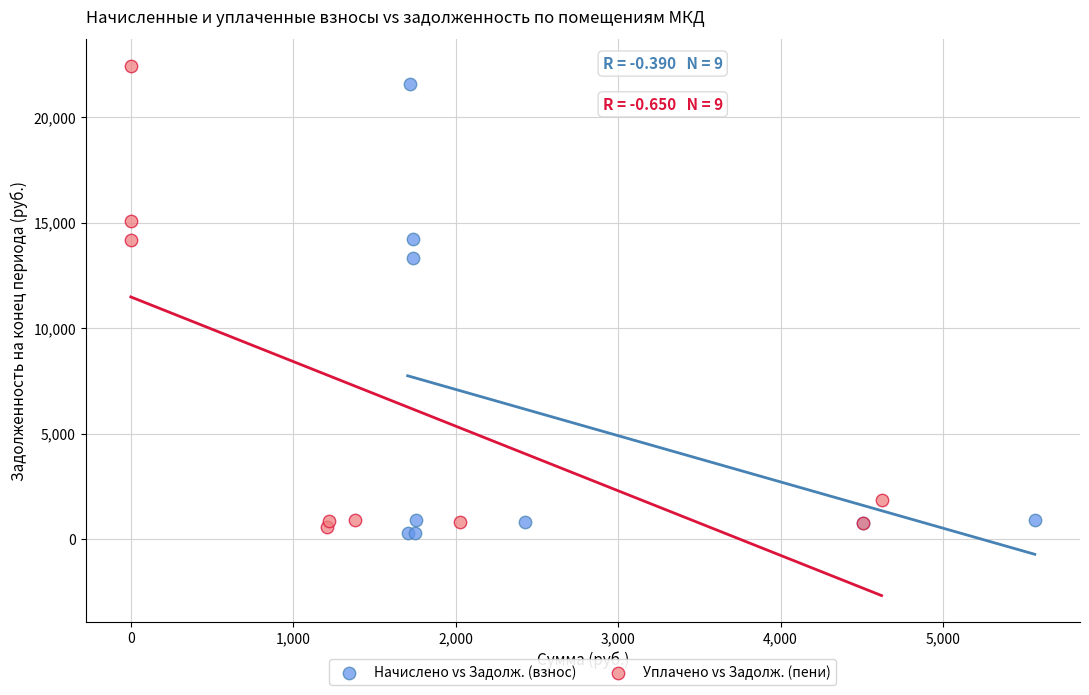

Which series has the largest Y range (max minus min)?

Уплачено vs Задолж. (пени)